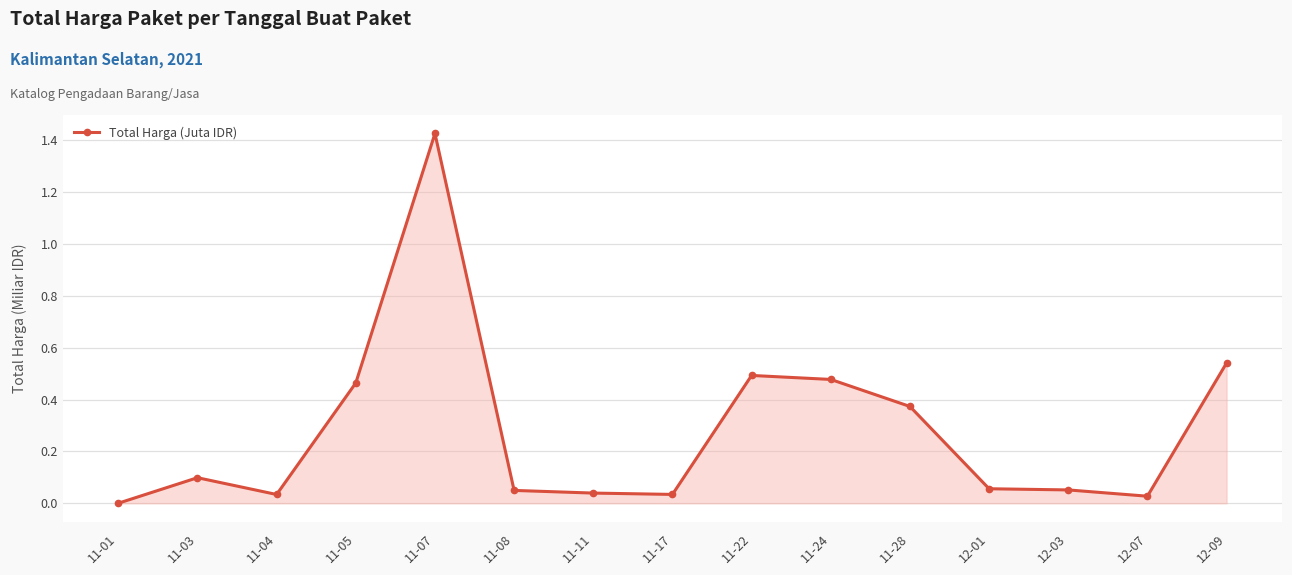

What is the label of the 5th point from the right?

11-28